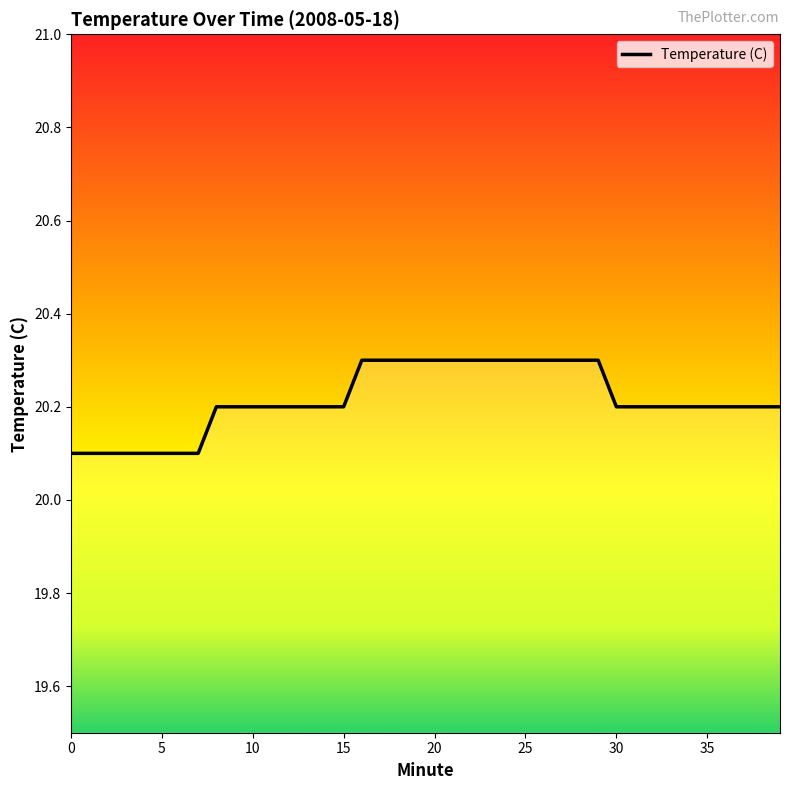

What is the greatest value displayed?

20.3